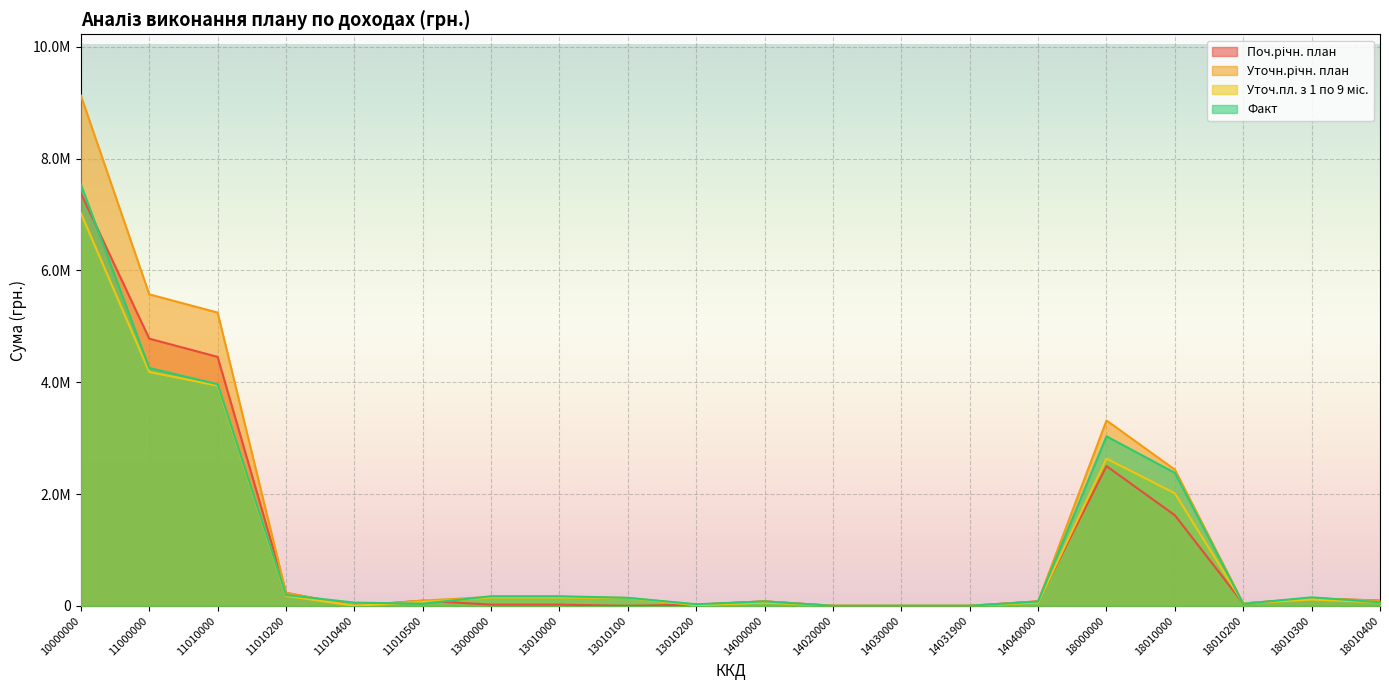

What is the sum of the Уточн.річн. план values at 18010300 and 11010500?

226000.0